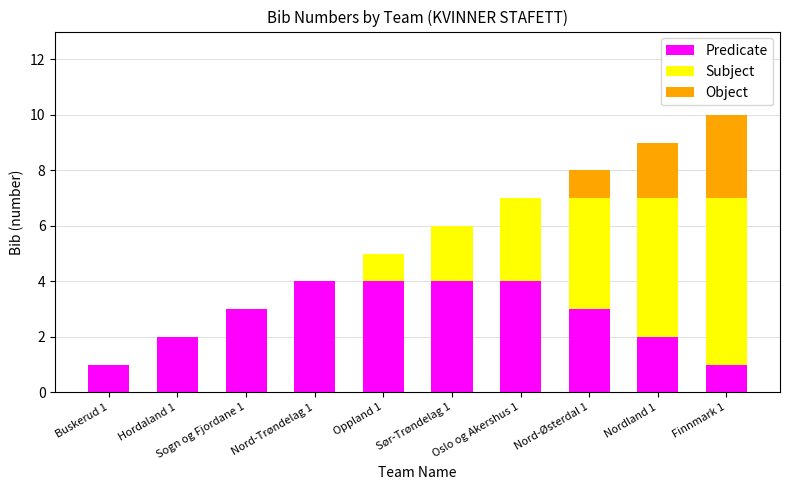

What is the maximum value for Predicate?

4